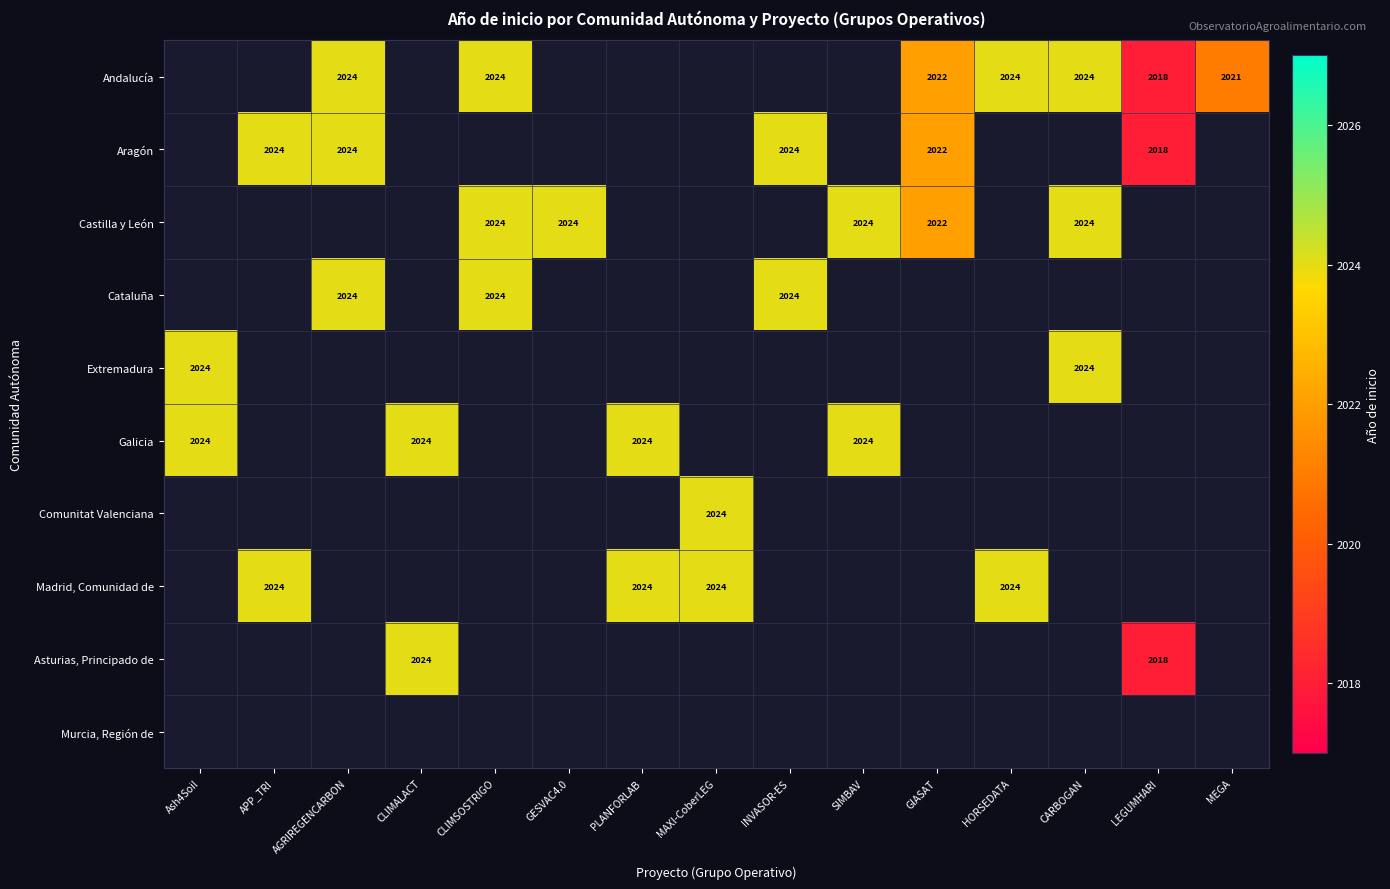

Is it true that Cataluña equals 2024 at CLIMSOSTRIGO?

True